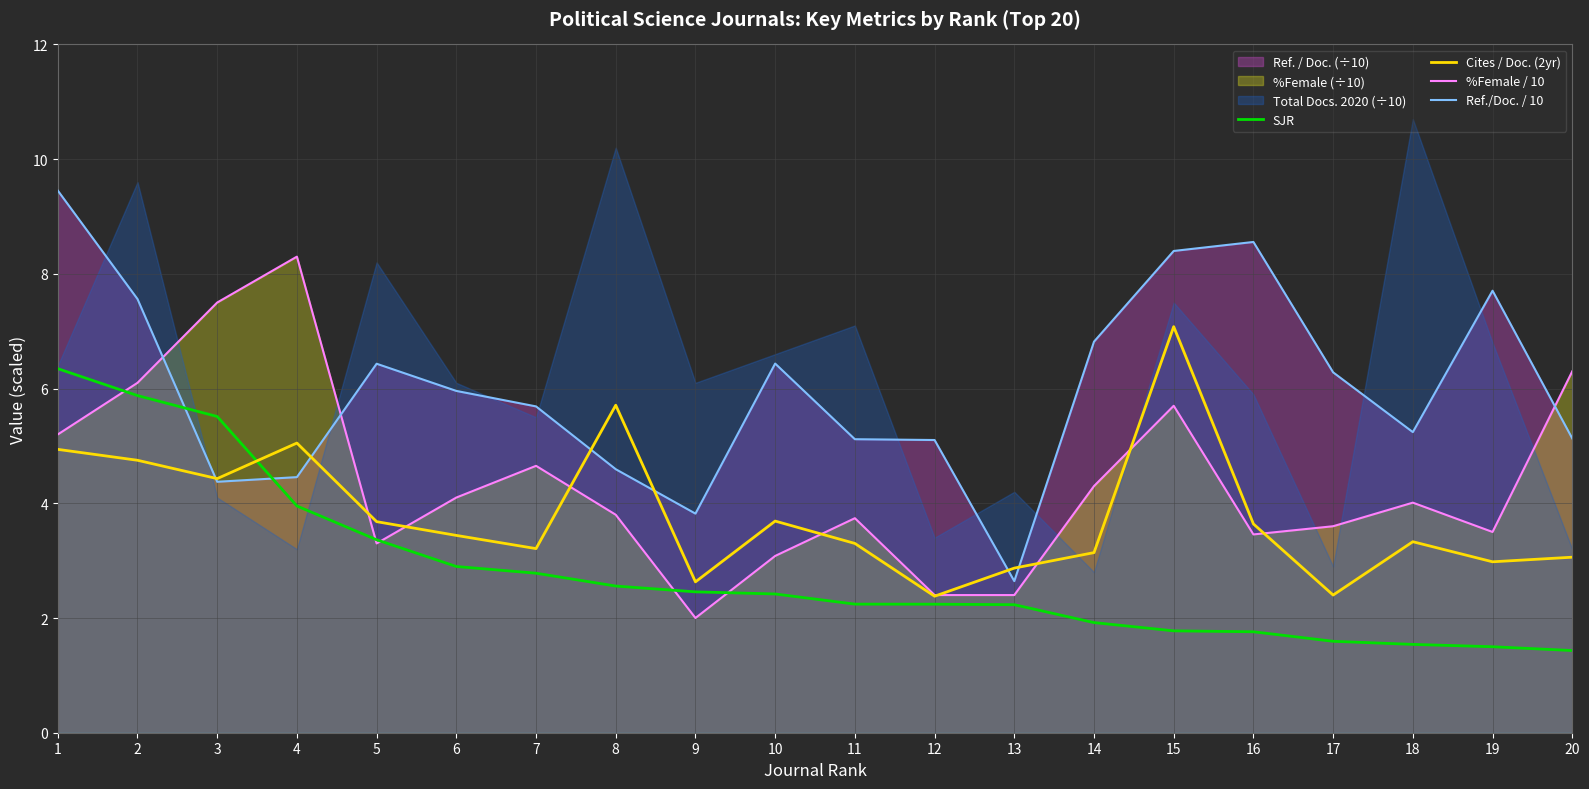

True or false: SJR has a value of 5.1 at 6.

False